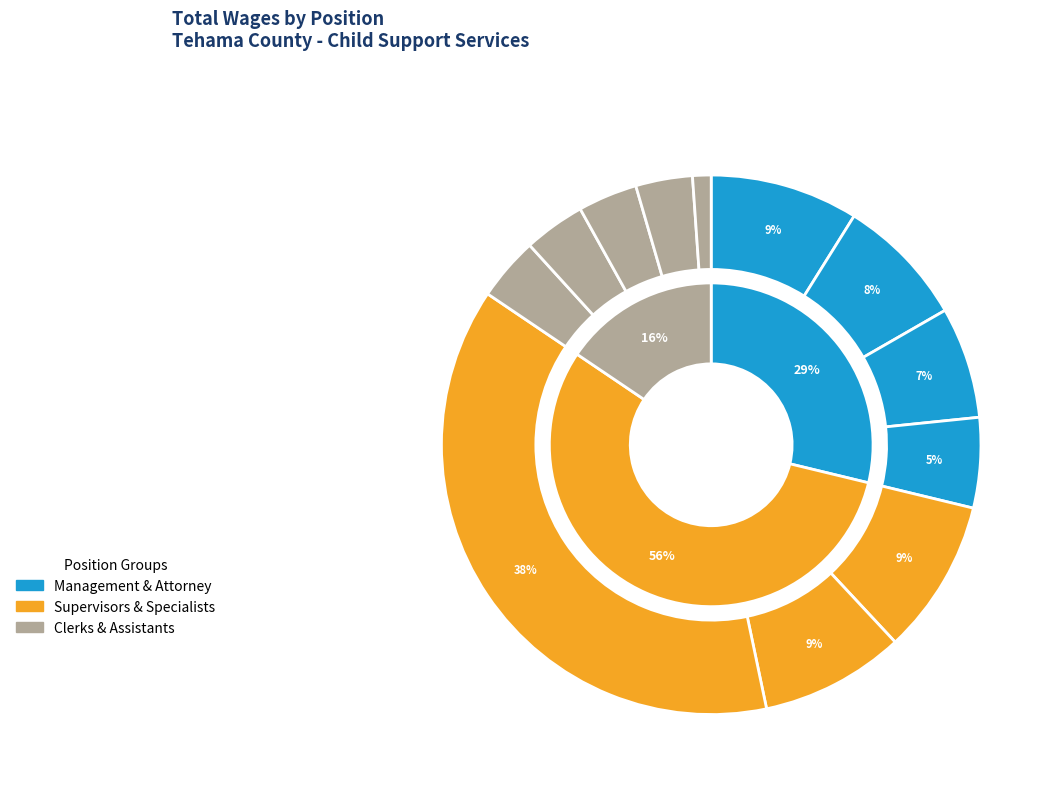

To the nearest percent, what is the difference between the largest and smallest slice percentages?

37%